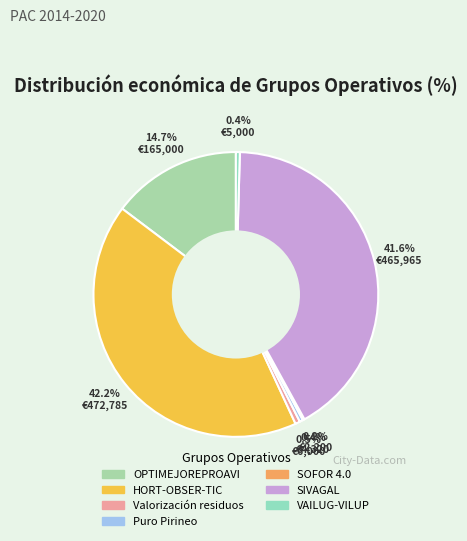

Is it true that SIVAGAL is 32% of the pie?

False